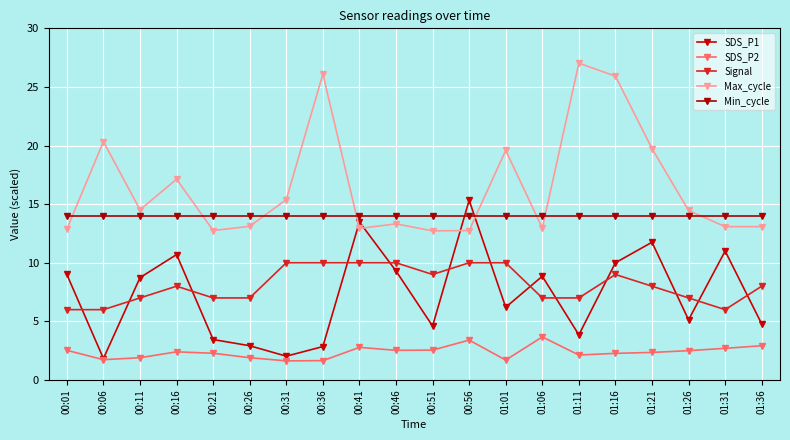

True or false: Min_cycle has a value of 6.5 at 01:11.

False